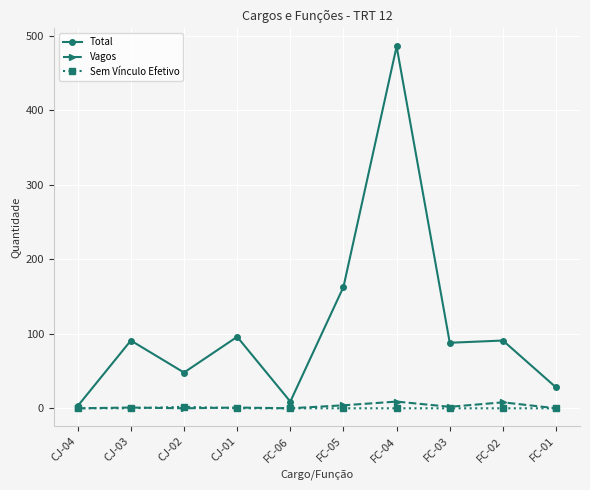

Count the Sem Vínculo Efetivo values in the range 0 to 1.

9